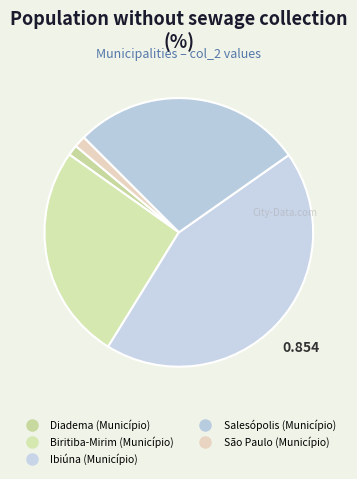

How many slices are in this pie chart?

5